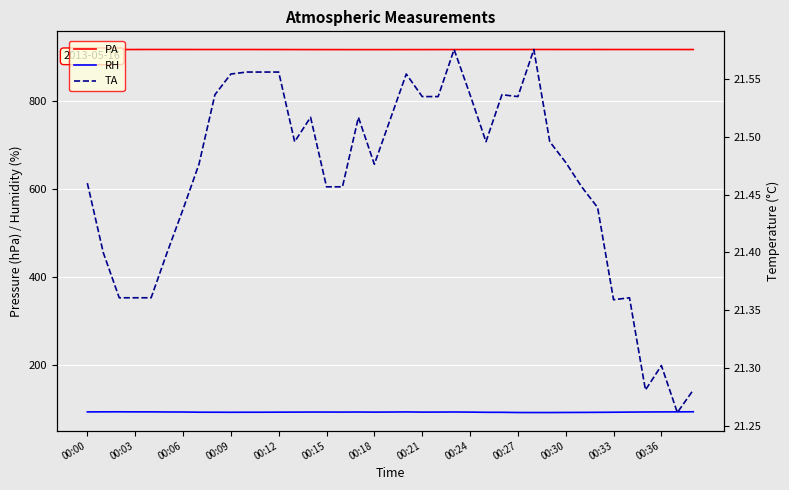

What is the difference between the highest and lowest values at 34?

895.6